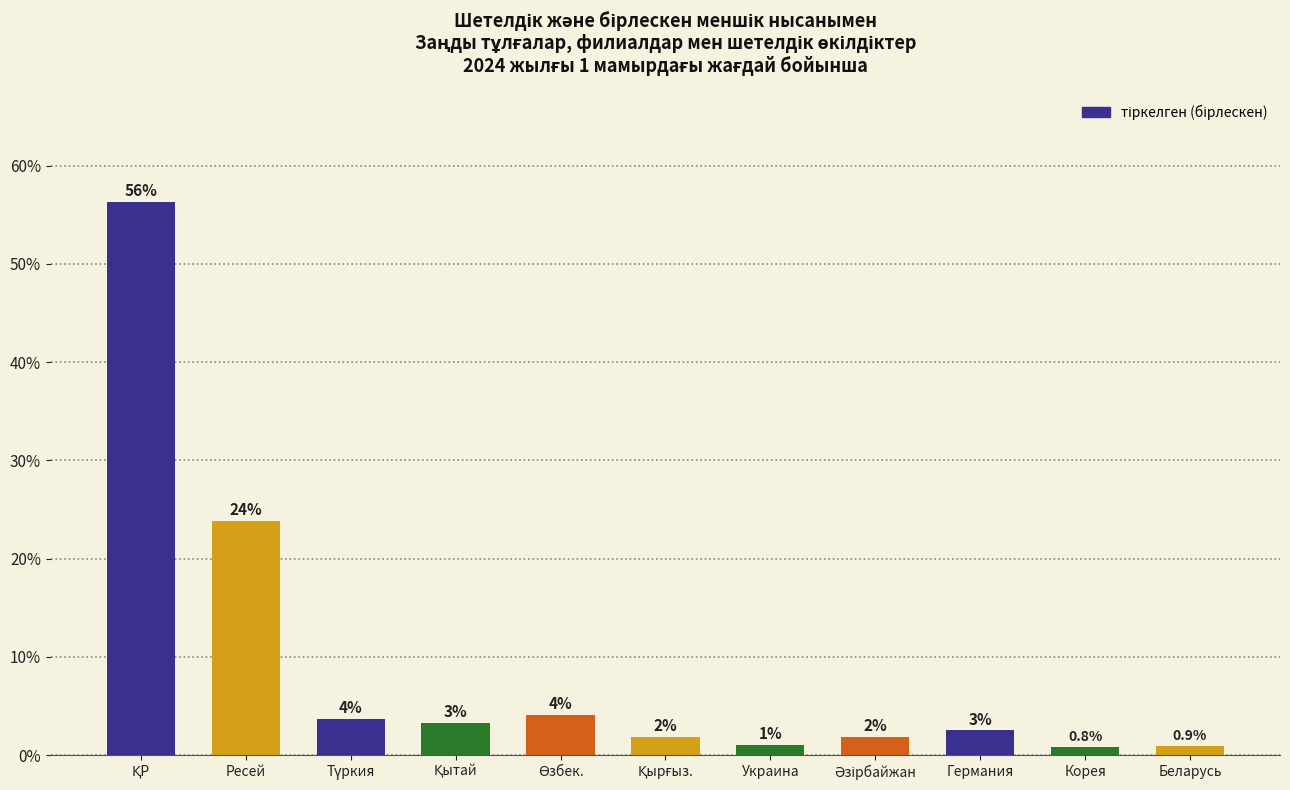

What is the change in value from Ресей to Беларусь?

-23.0